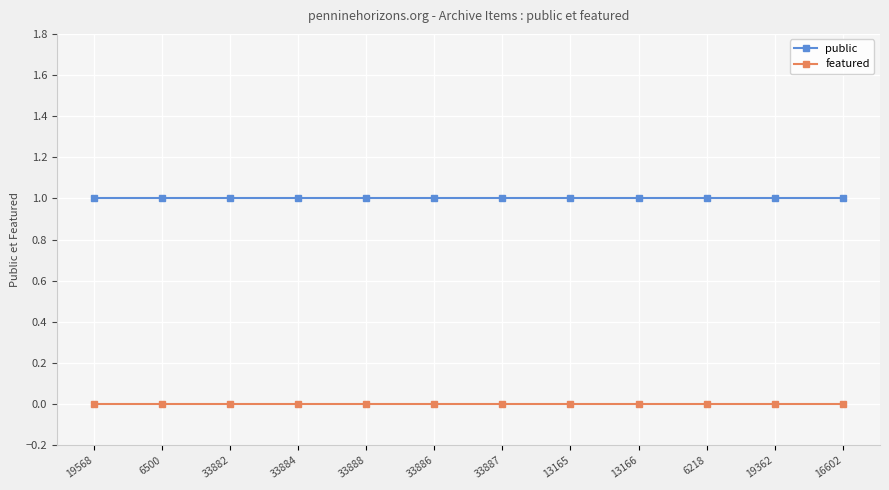

Rank the series by their average value, from highest to lowest.

public, featured